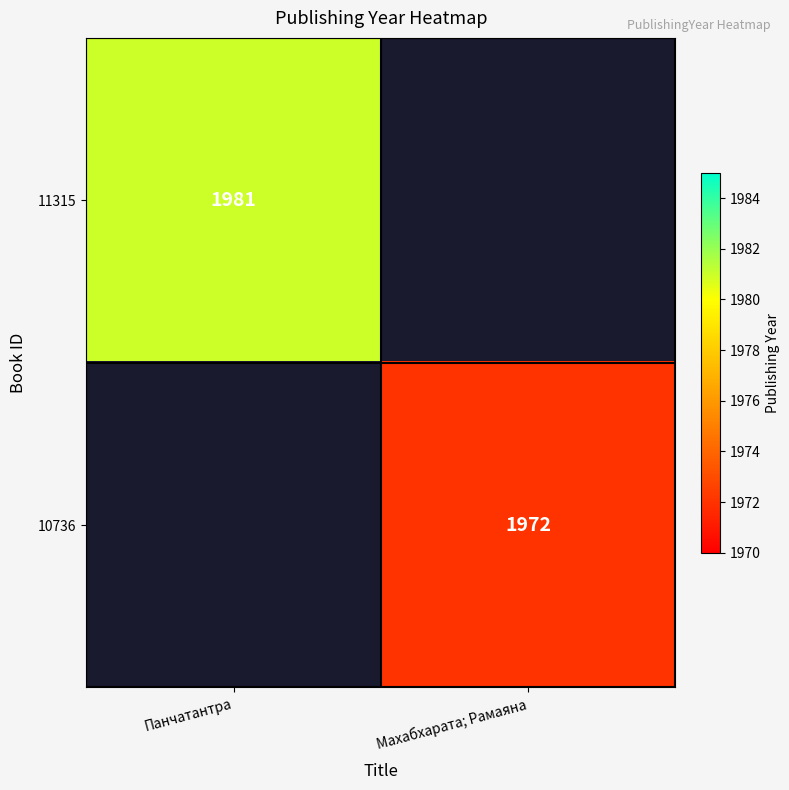

True or false: 11315 has a value of 1981 at Панчатантра.

True